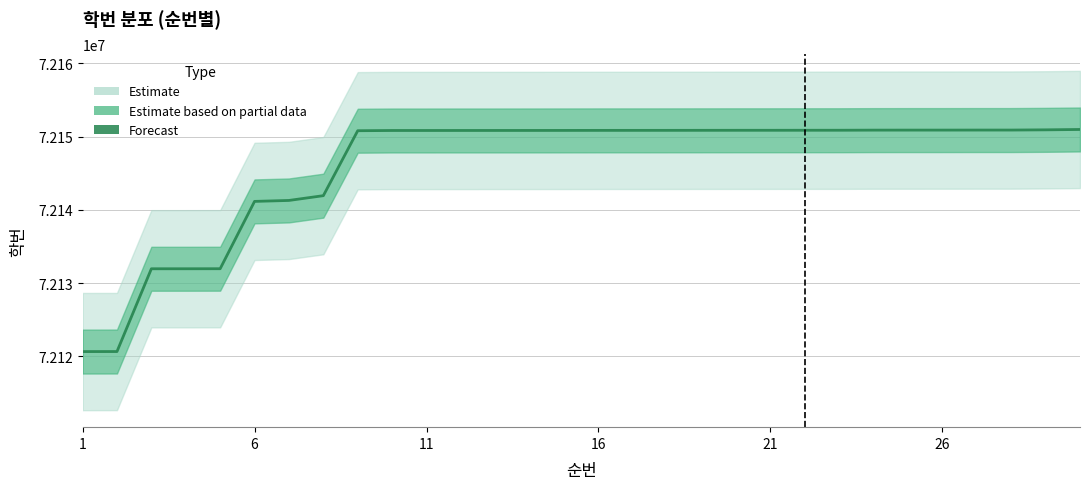

True or false: there are more than 1 points higher than both neighbors.

False